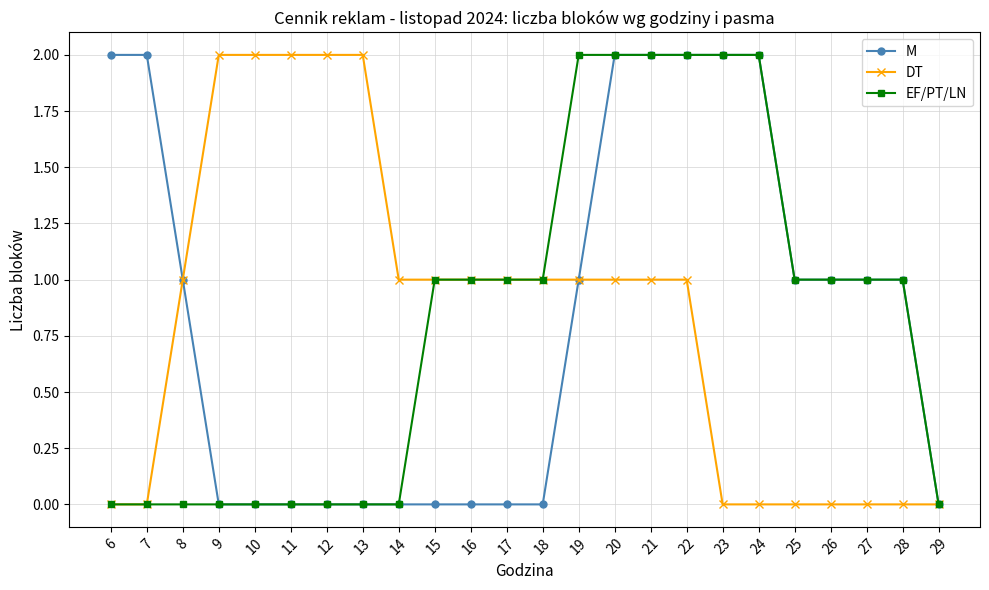

Is the value of EF/PT/LN at 9 greater than the value of DT at 12?

No